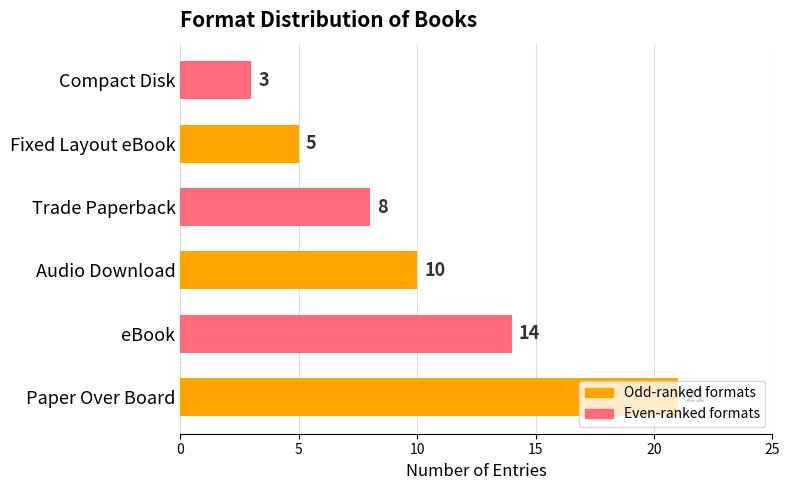

Is it true that the value at eBook is 20?

False